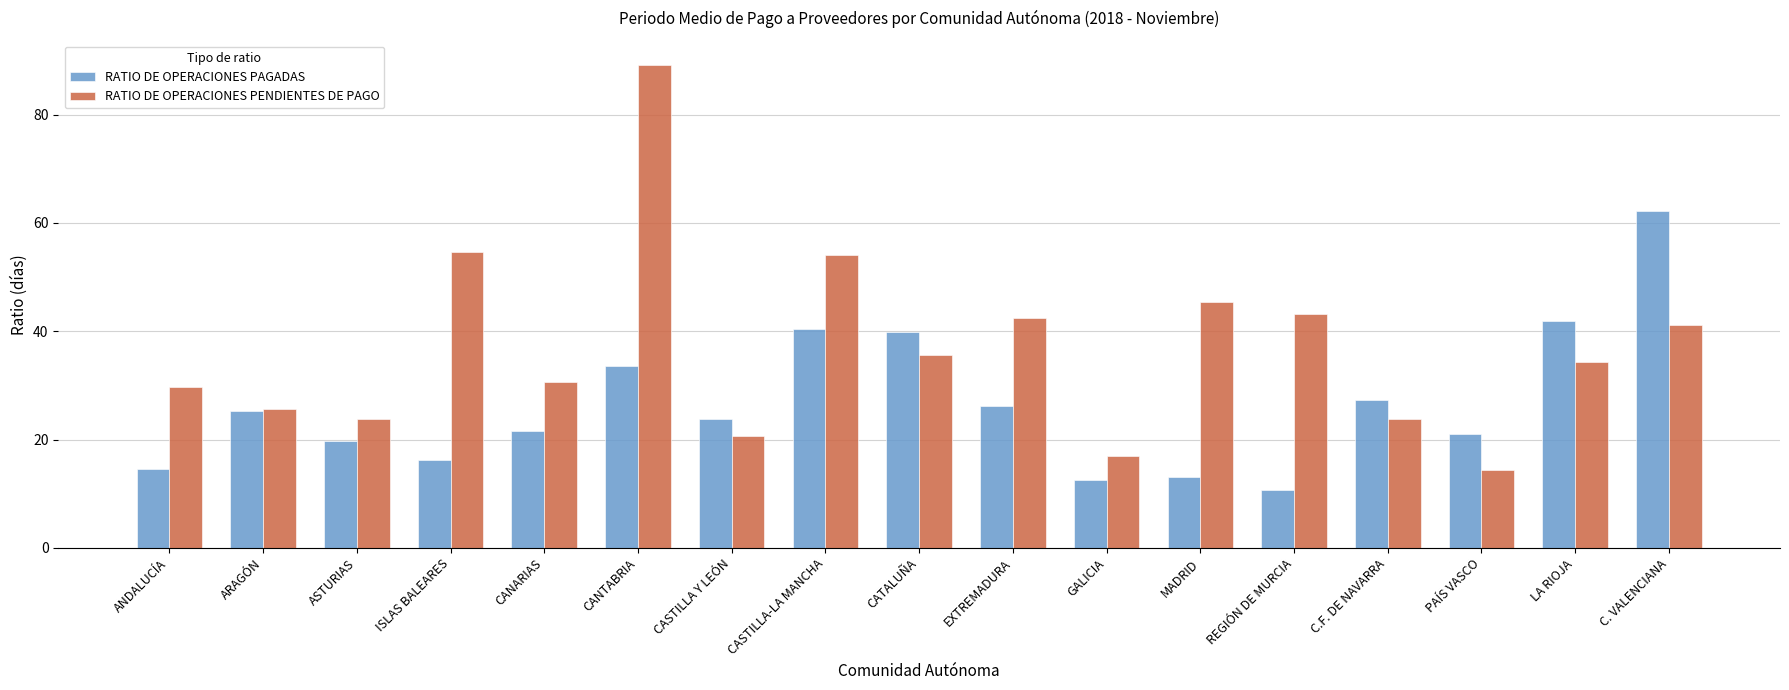

What is the label of the 13th bar from the left?

REGIÓN DE MURCIA